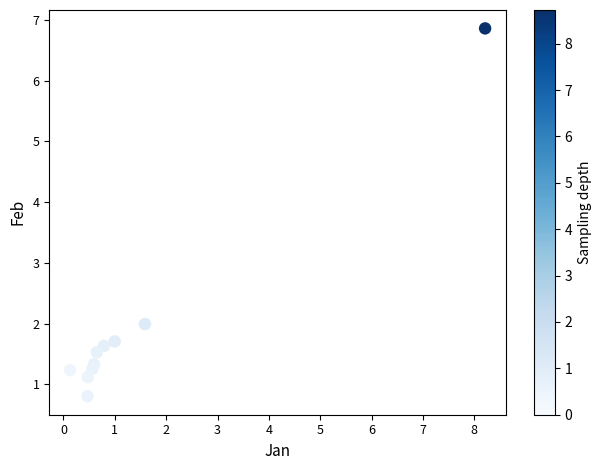

What Y value in the scatter plot is closest to 3?

2.0